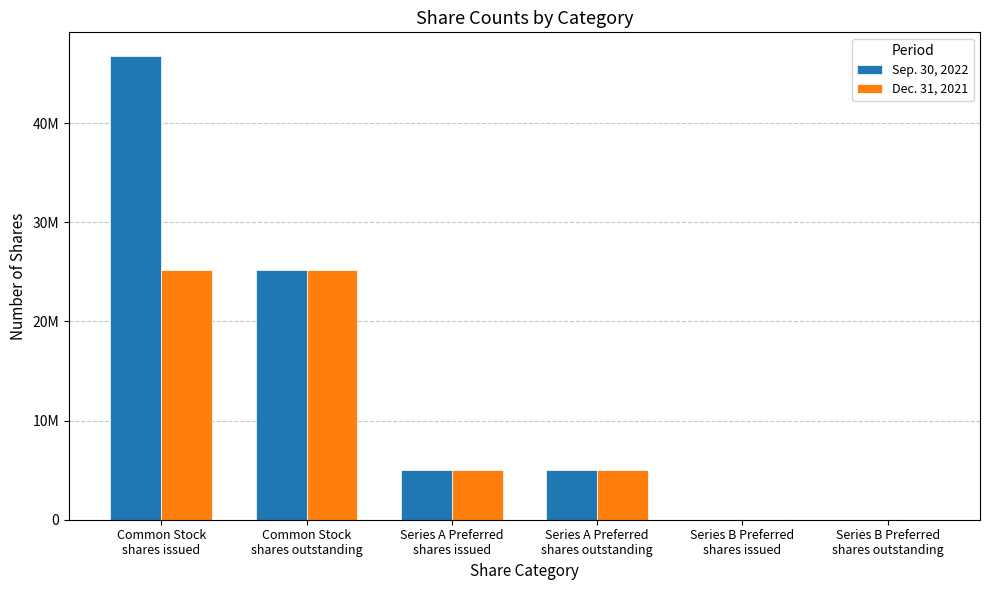

What is the average value of the Sep. 30, 2022 series?

13667129